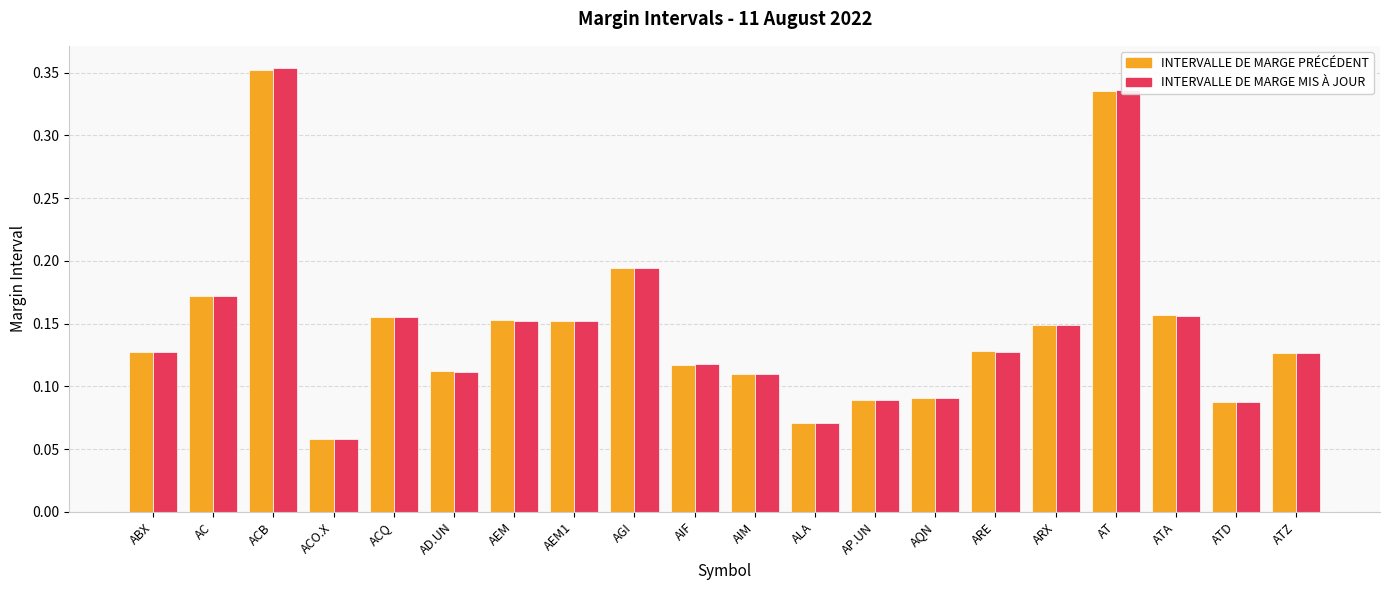

What is the sum of all INTERVALLE DE MARGE PRÉCÉDENT values?

2.9